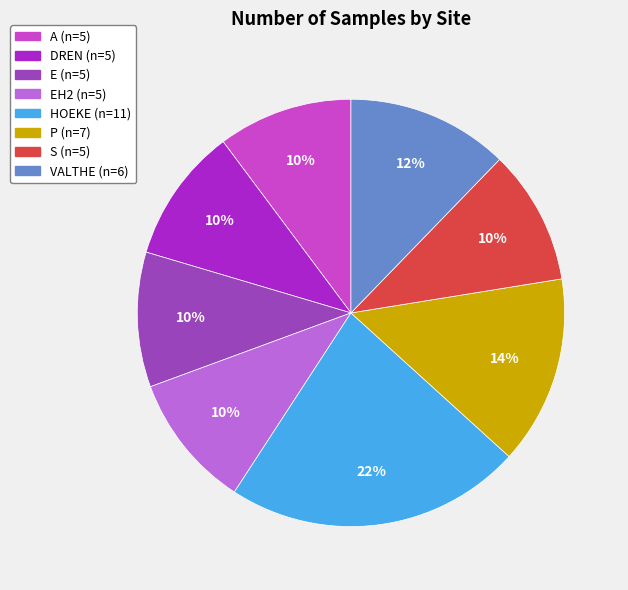

To the nearest percent, what is the difference between the largest and smallest slice percentages?

12%